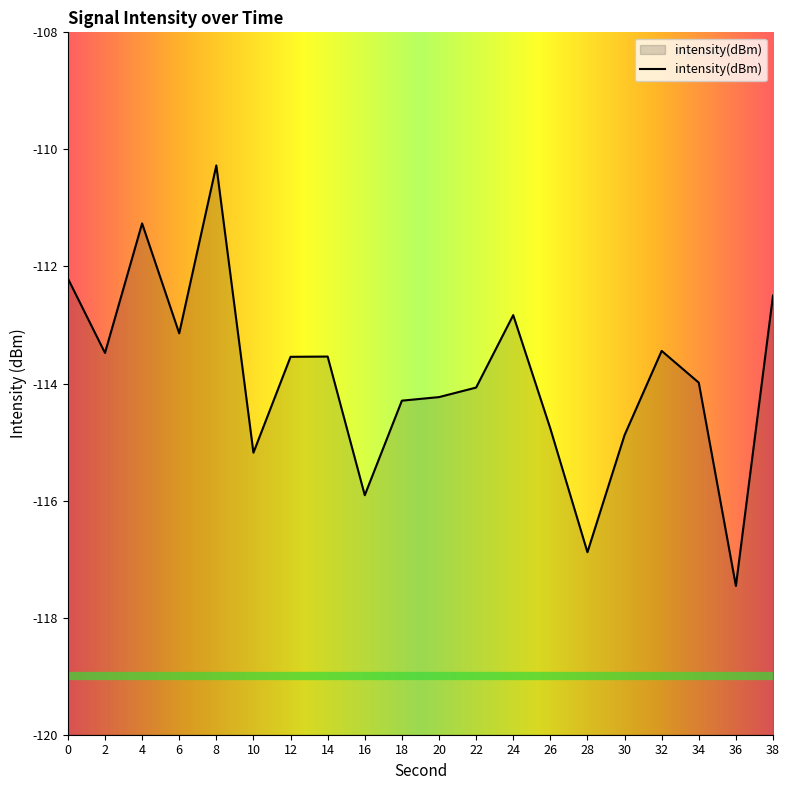

How many points are higher than both their immediate neighbors (excluding endpoints)?

5